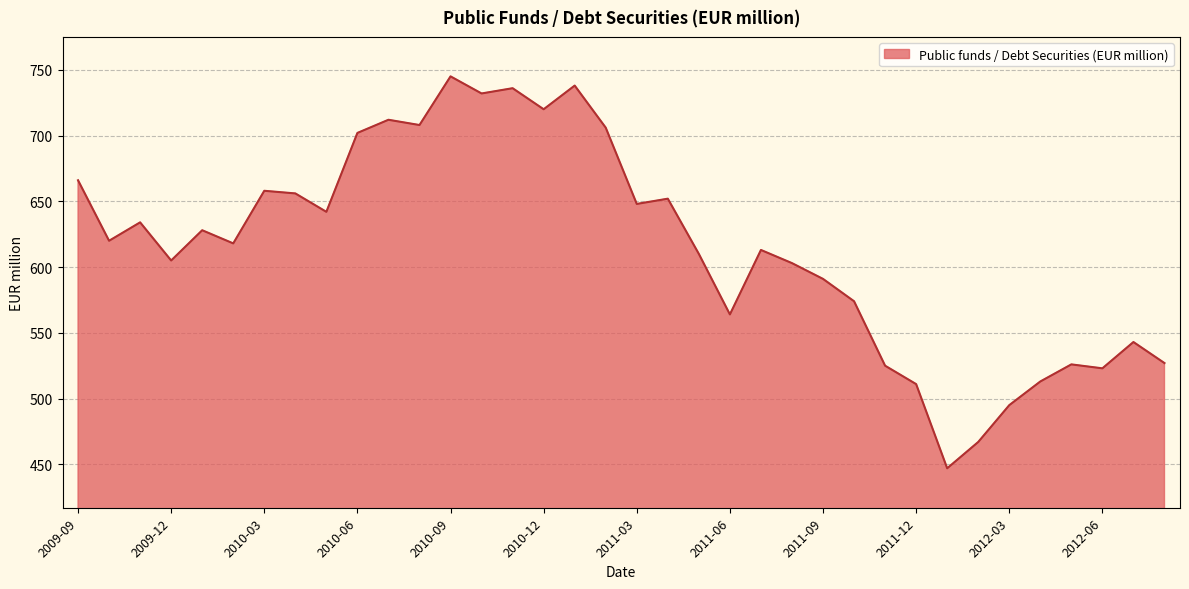

What is the greatest value displayed?

745